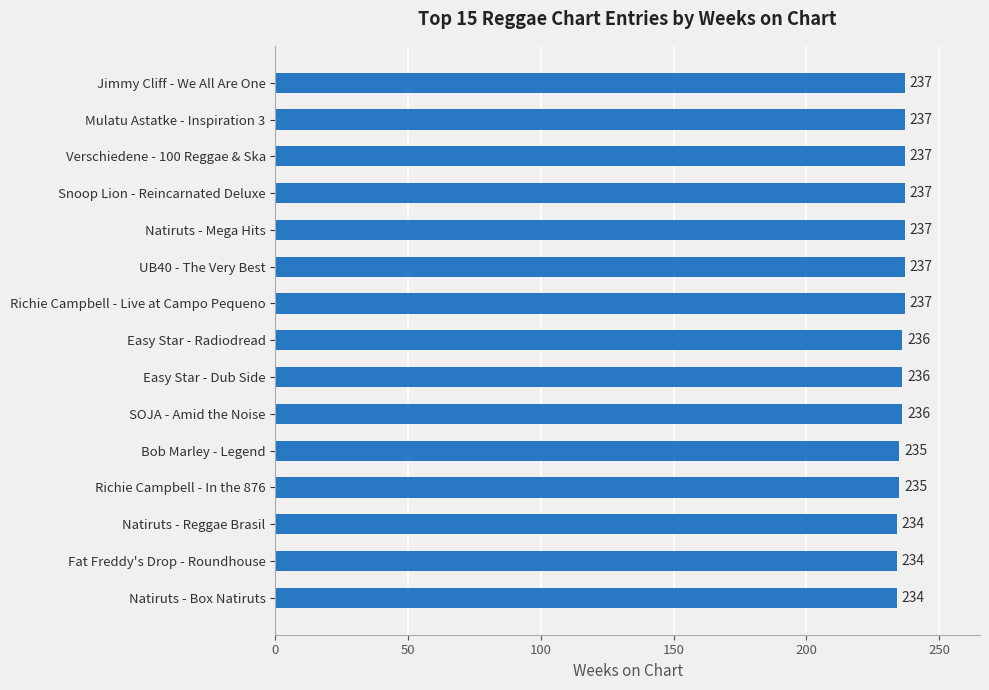

What is the change in value from SOJA - Amid the Noise to Richie Campbell - Live at Campo Pequeno?

+1